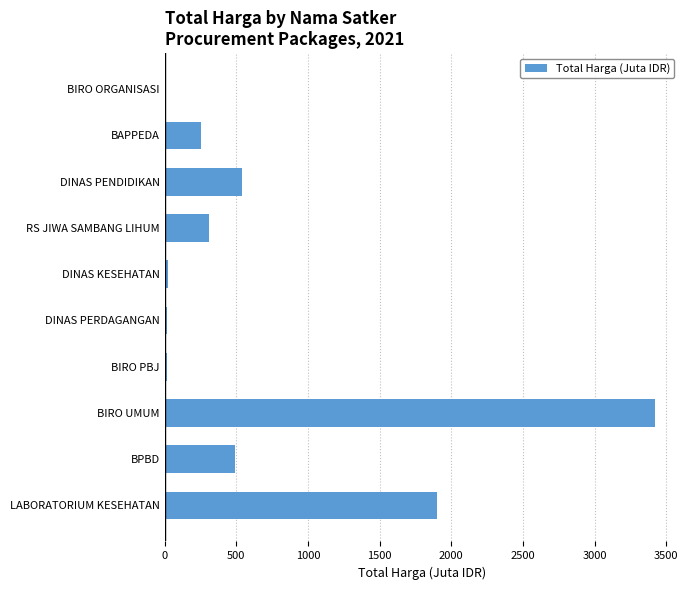

What is the greatest value displayed?

3424.6